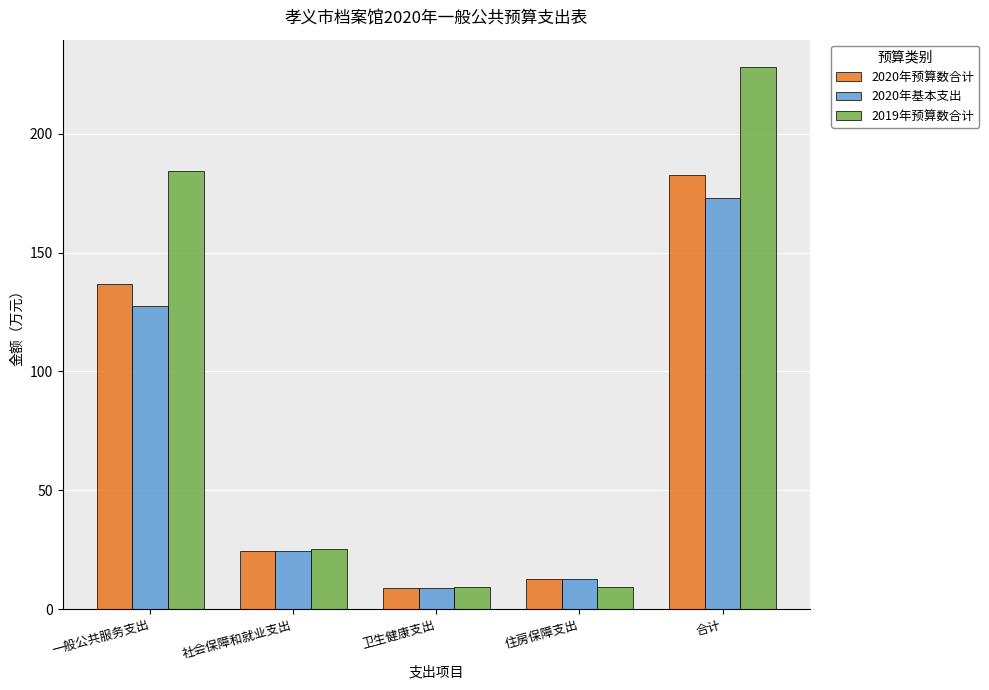

Which series changed the most between 社会保障和就业支出 and 合计?

2019年预算数合计